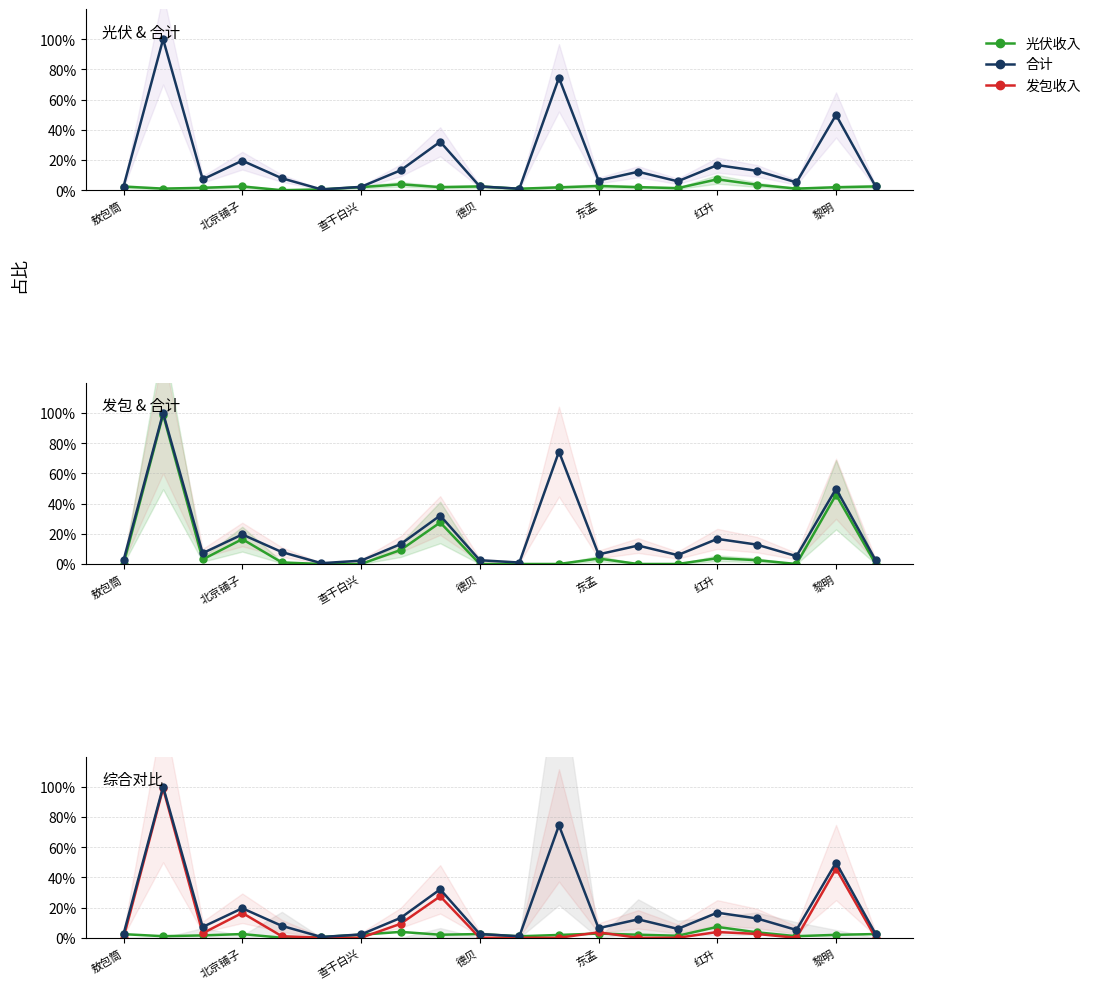

What is the label of the 15th point from the left?

14